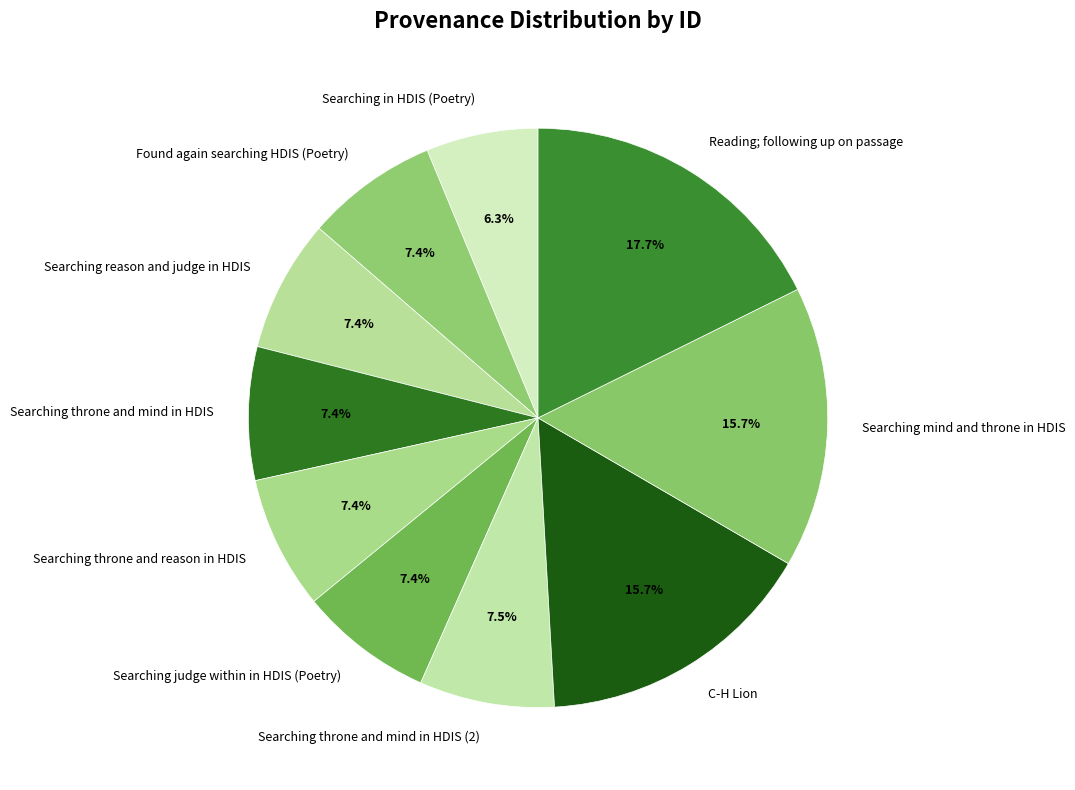

To the nearest percent, what is the average slice percentage?

10%